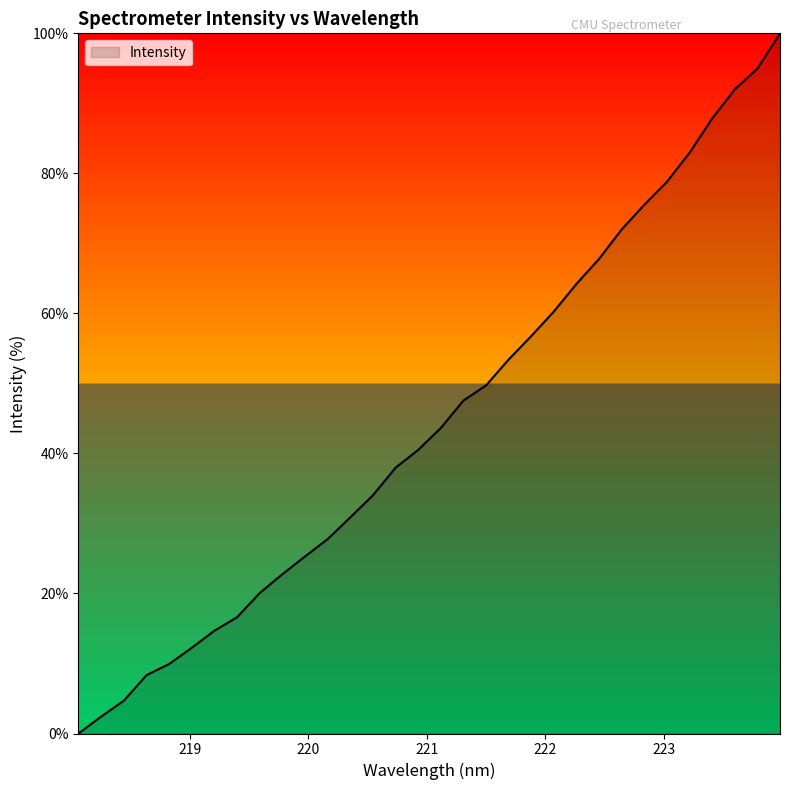

Count the number of values greater than 43.

16